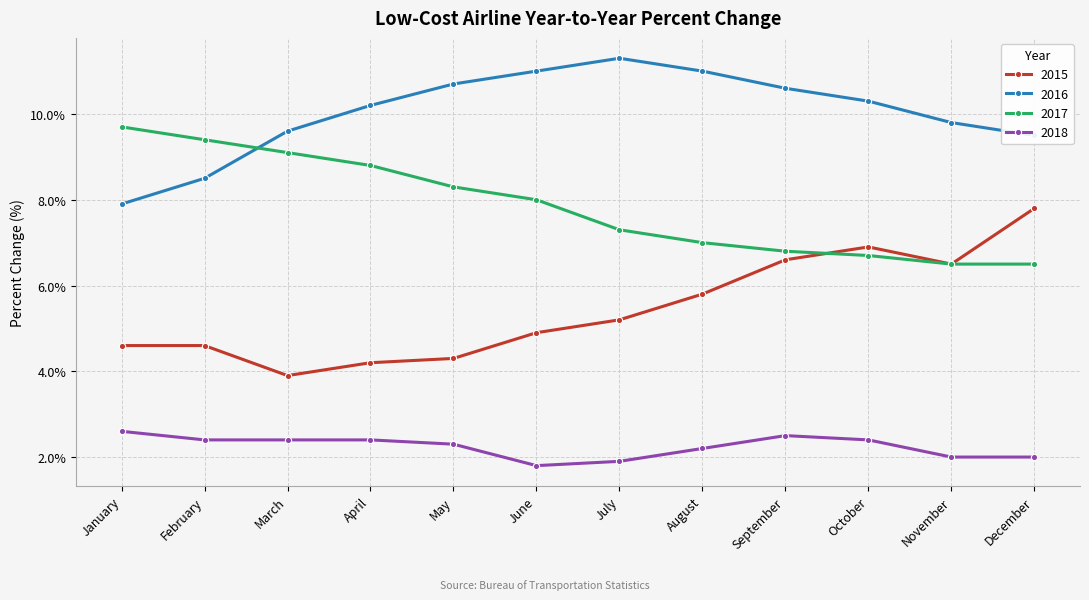

What is the minimum value for 2017?

6.5